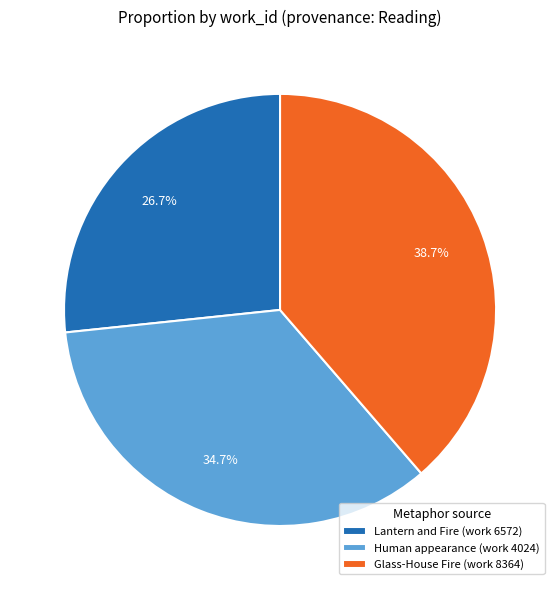

How many segments does this pie chart have?

3